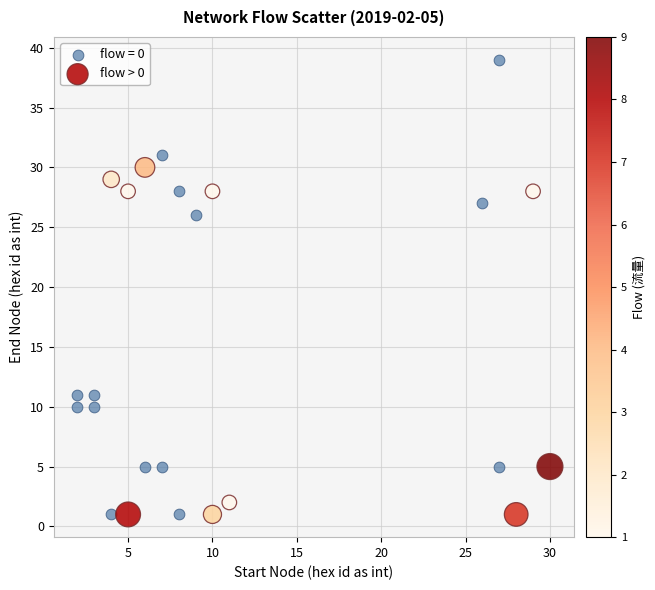

Which series has the widest spread of Y values?

flow = 0